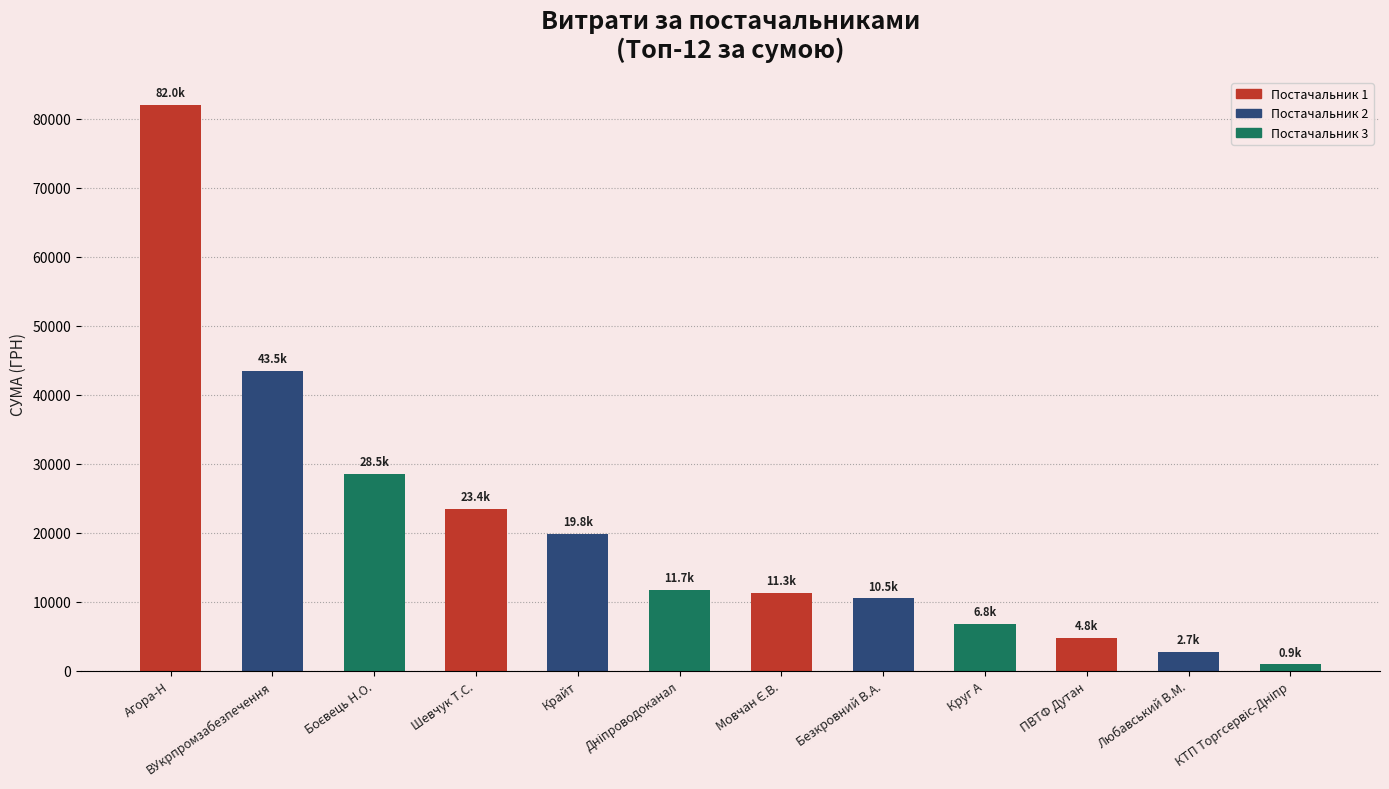

Which category has the highest value across all series?

Агора-Н